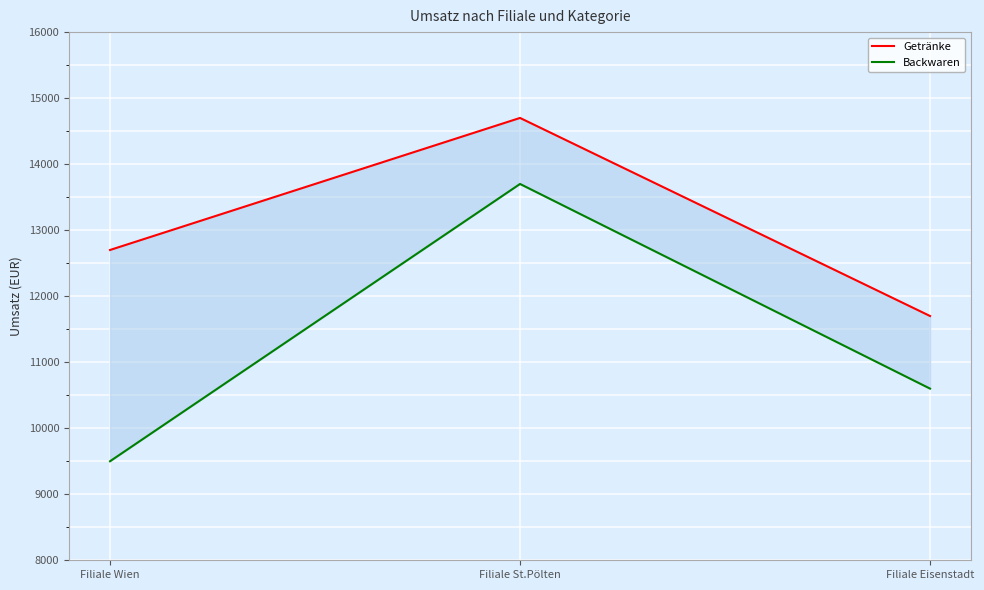

Reading left to right, transcribe all the data shown in this chart.

Getränke: 12700	14700	11700
Backwaren: 9500	13700	10600